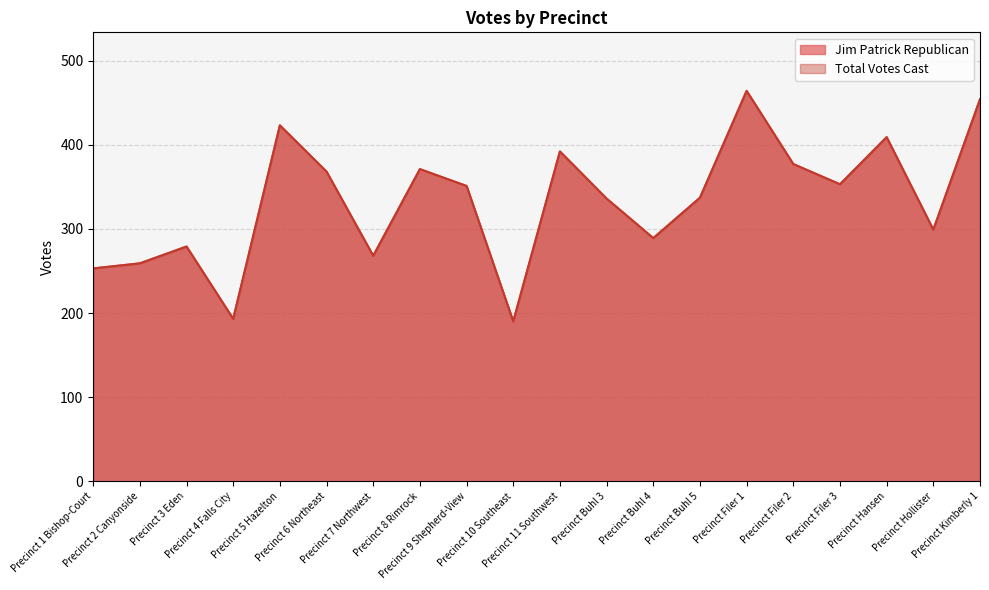

Which series has the largest total across all categories?

Jim Patrick Republican